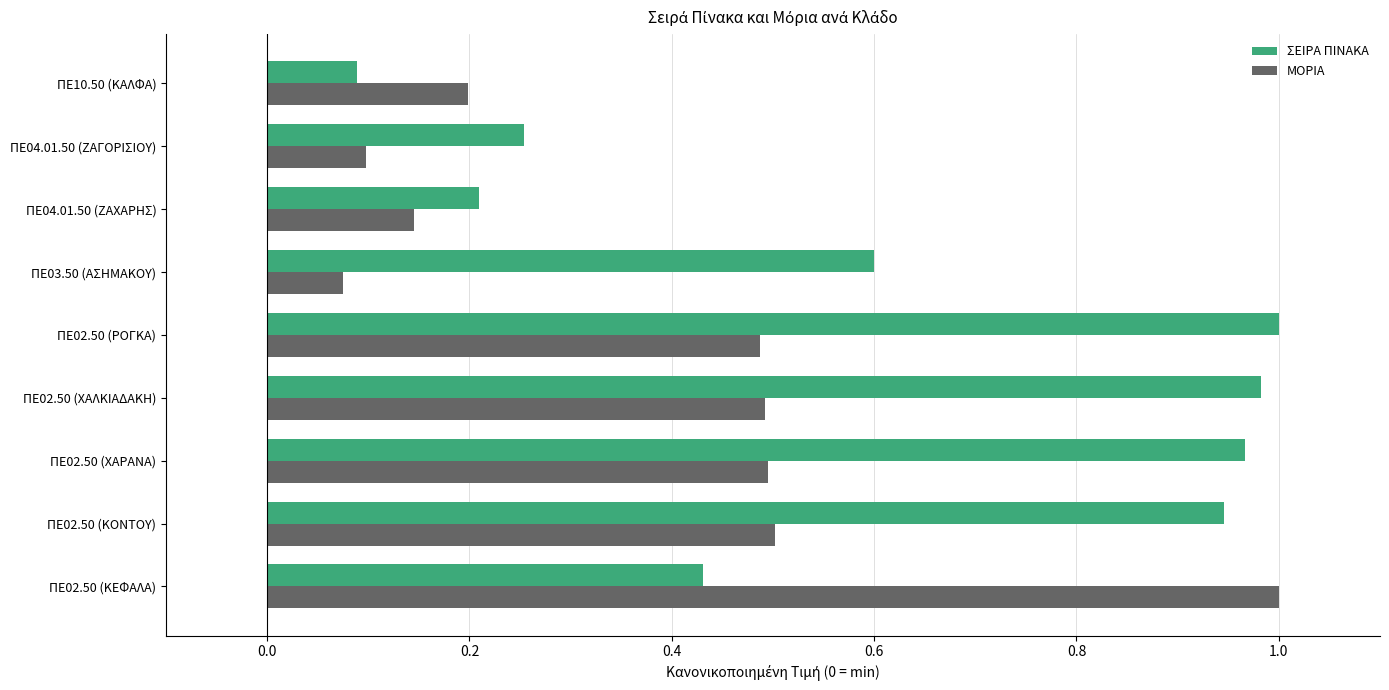

Which series has the largest total across all categories?

ΣΕΙΡΑ ΠΙΝΑΚΑ